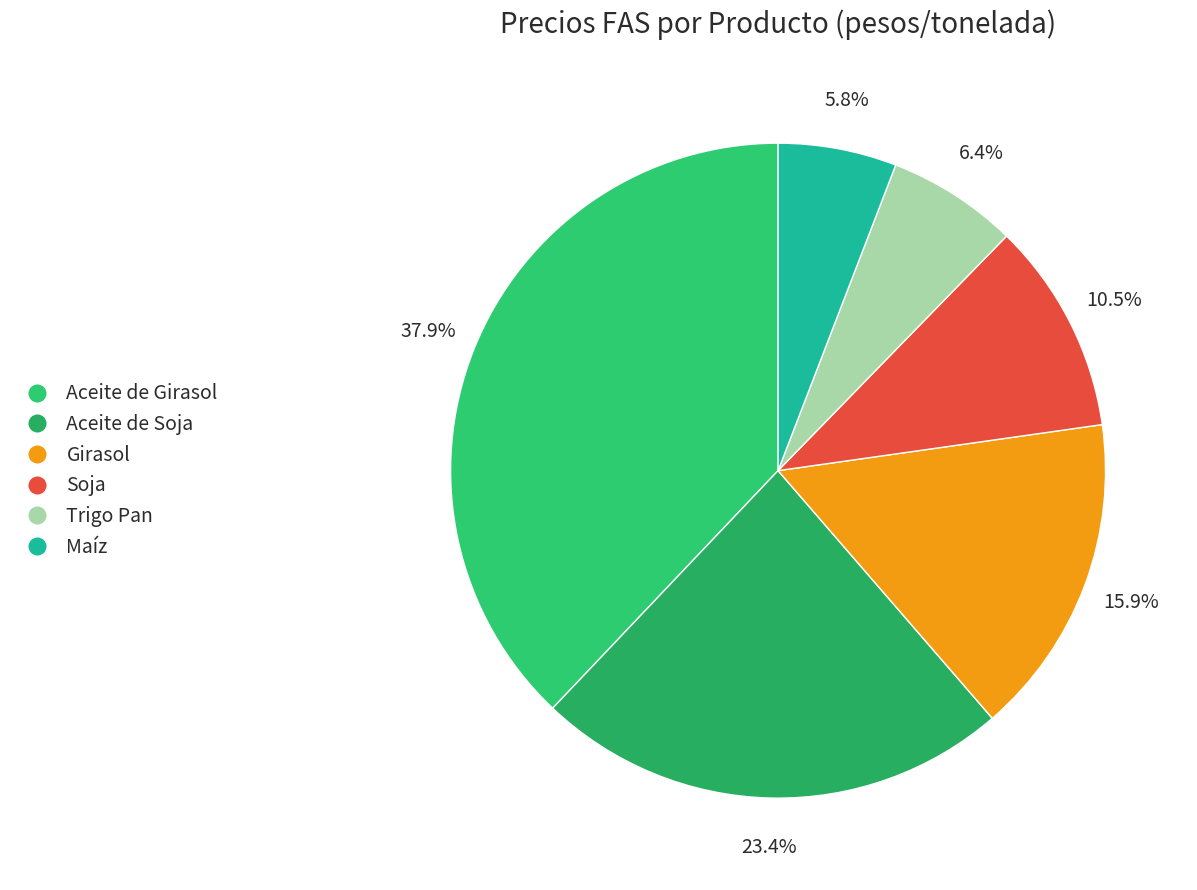

To the nearest percent, what portion does Maíz represent?

6%